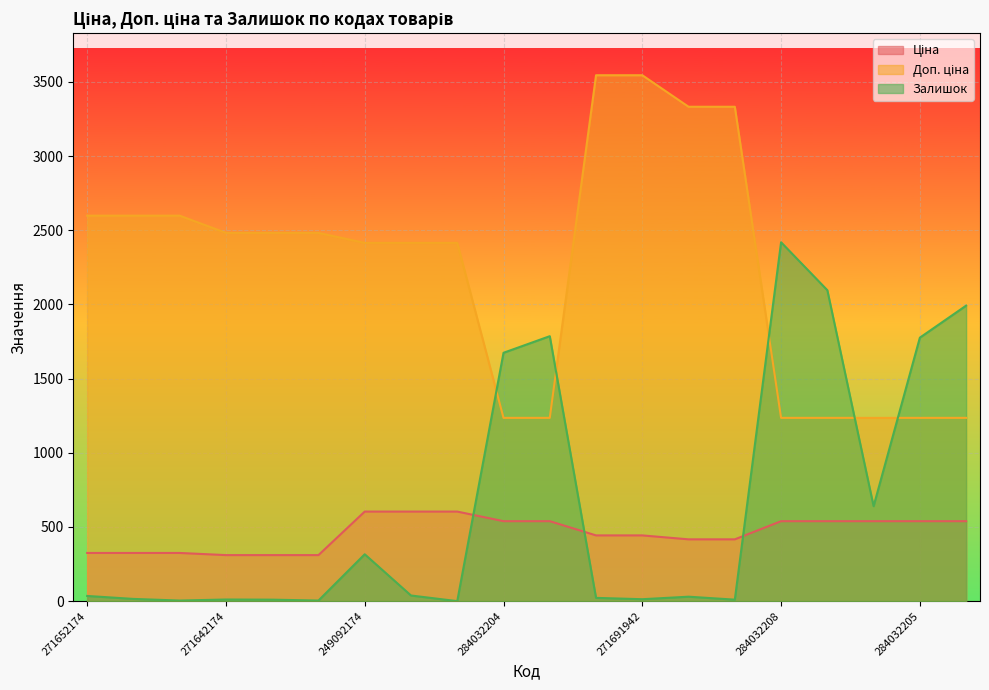

True or false: Ціна has a value of 324.8 at 271652174.

True